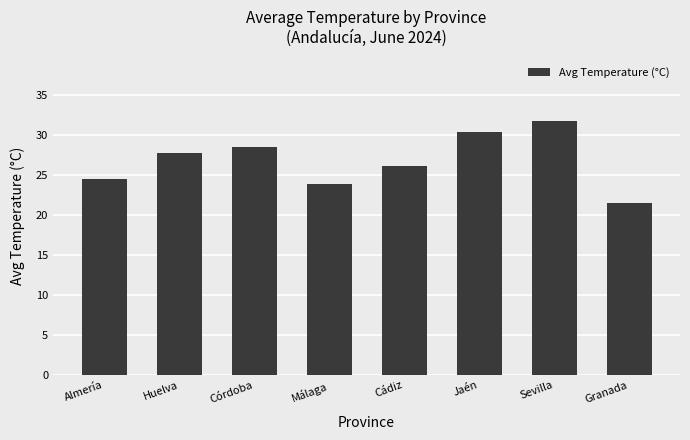

What is the label of the 8th bar from the left?

Granada